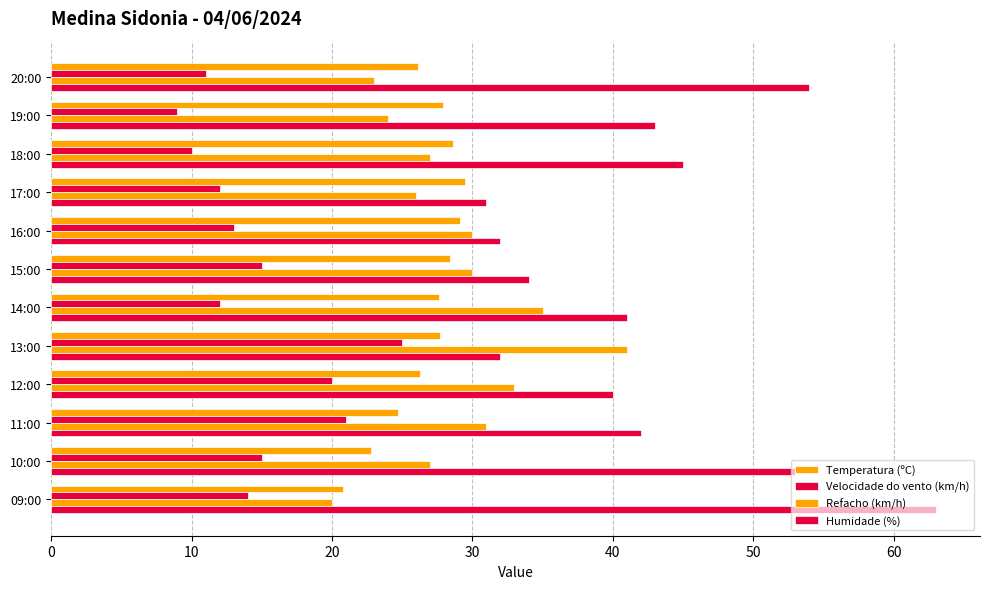

Rank the series by their maximum value, from lowest to highest.

Velocidade do vento (km/h), Temperatura (ºC), Refacho (km/h), Humidade (%)